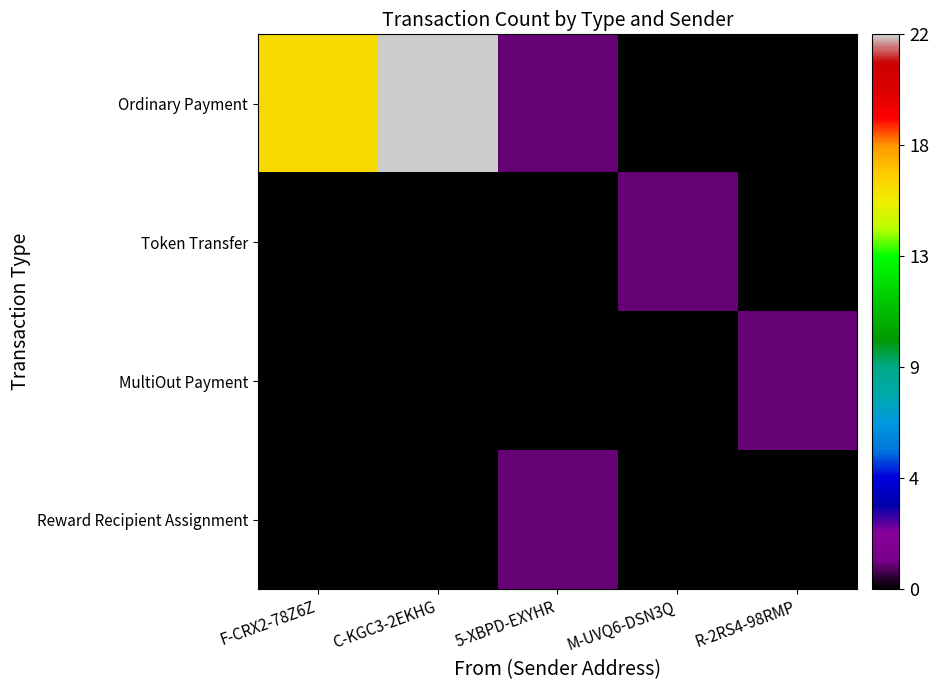

Reading left to right, list all the values displayed in this chart.

Ordinary Payment: F-CRX2-78Z6Z=16	C-KGC3-2EKHG=22	5-XBPD-EXYHR=1	M-UVQ6-DSN3Q=0	R-2RS4-98RMP=0
Token Transfer: F-CRX2-78Z6Z=0	C-KGC3-2EKHG=0	5-XBPD-EXYHR=0	M-UVQ6-DSN3Q=1	R-2RS4-98RMP=0
MultiOut Payment: F-CRX2-78Z6Z=0	C-KGC3-2EKHG=0	5-XBPD-EXYHR=0	M-UVQ6-DSN3Q=0	R-2RS4-98RMP=1
Reward Recipient Assignment: F-CRX2-78Z6Z=0	C-KGC3-2EKHG=0	5-XBPD-EXYHR=1	M-UVQ6-DSN3Q=0	R-2RS4-98RMP=0